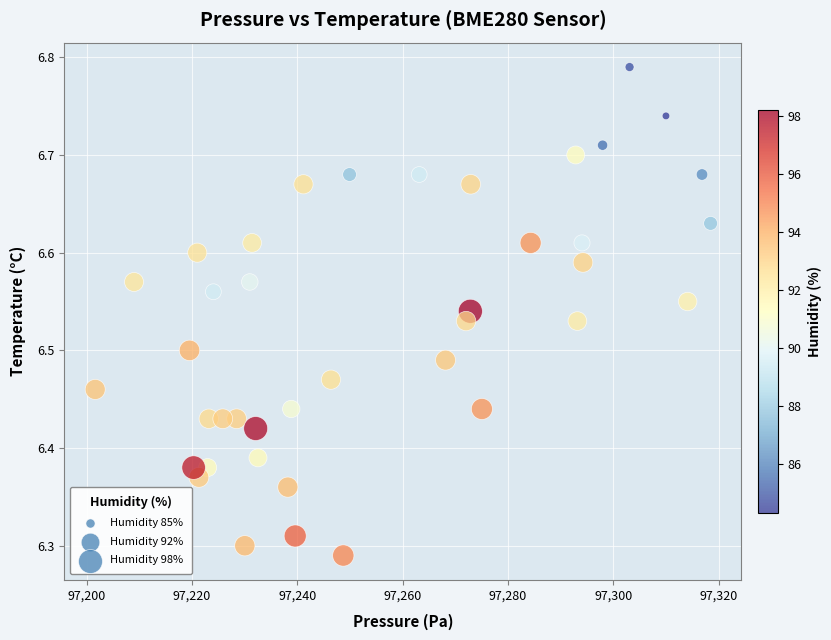

What is the range of Y values (max minus min)?

0.5